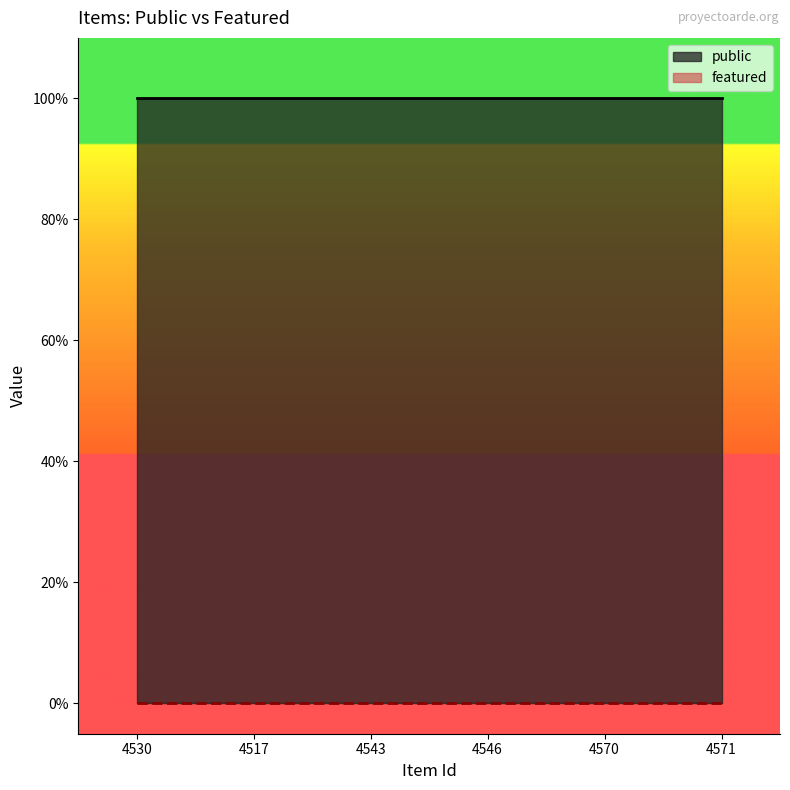

How many lines are shown in the chart?

2